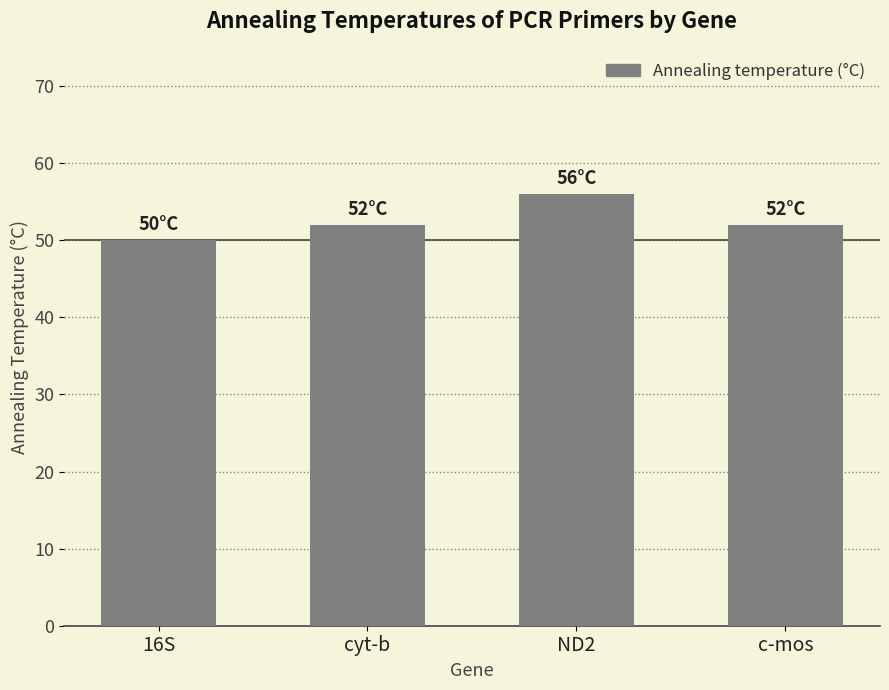

Are the bars grouped side by side (vs. stacked)?

No